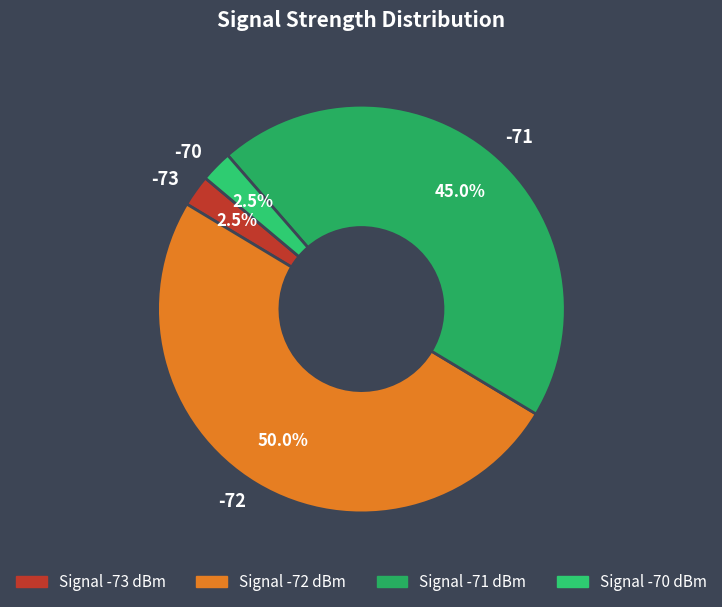

Combined, what portion of the pie is -72 and -71?

95.0%